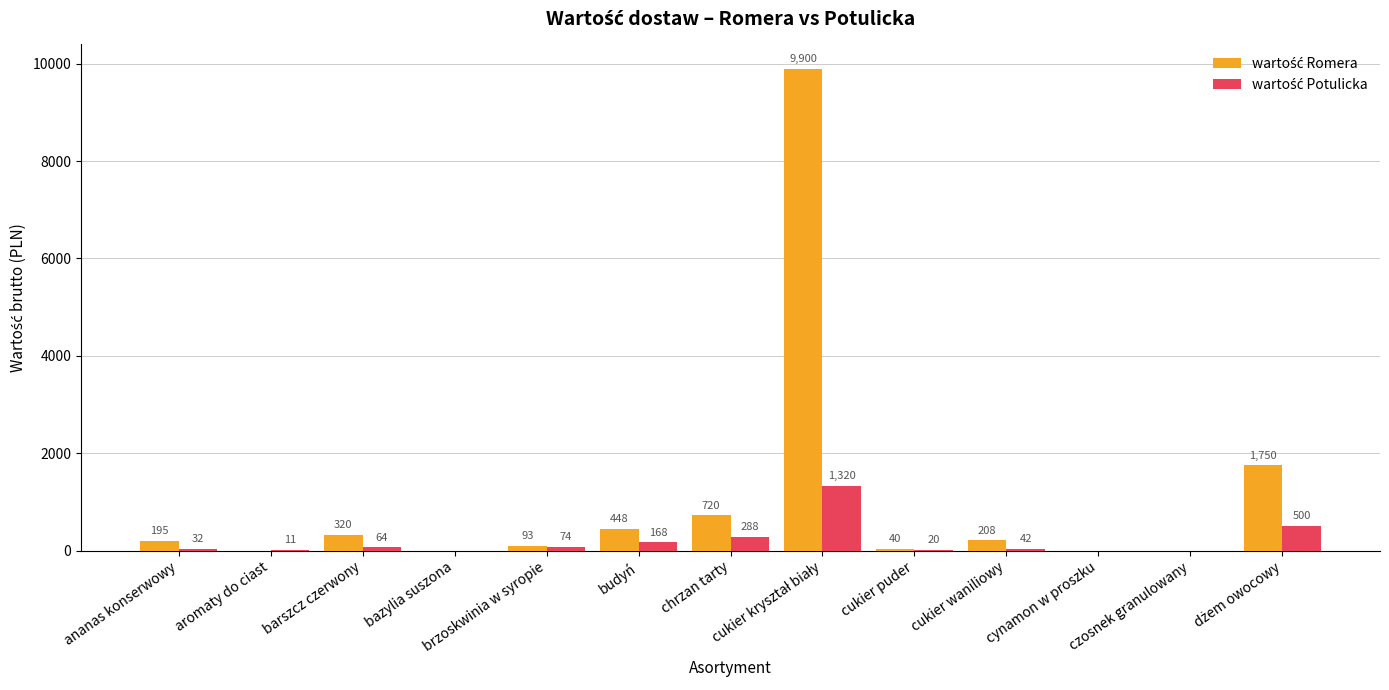

What is the greatest value displayed?

9900.0